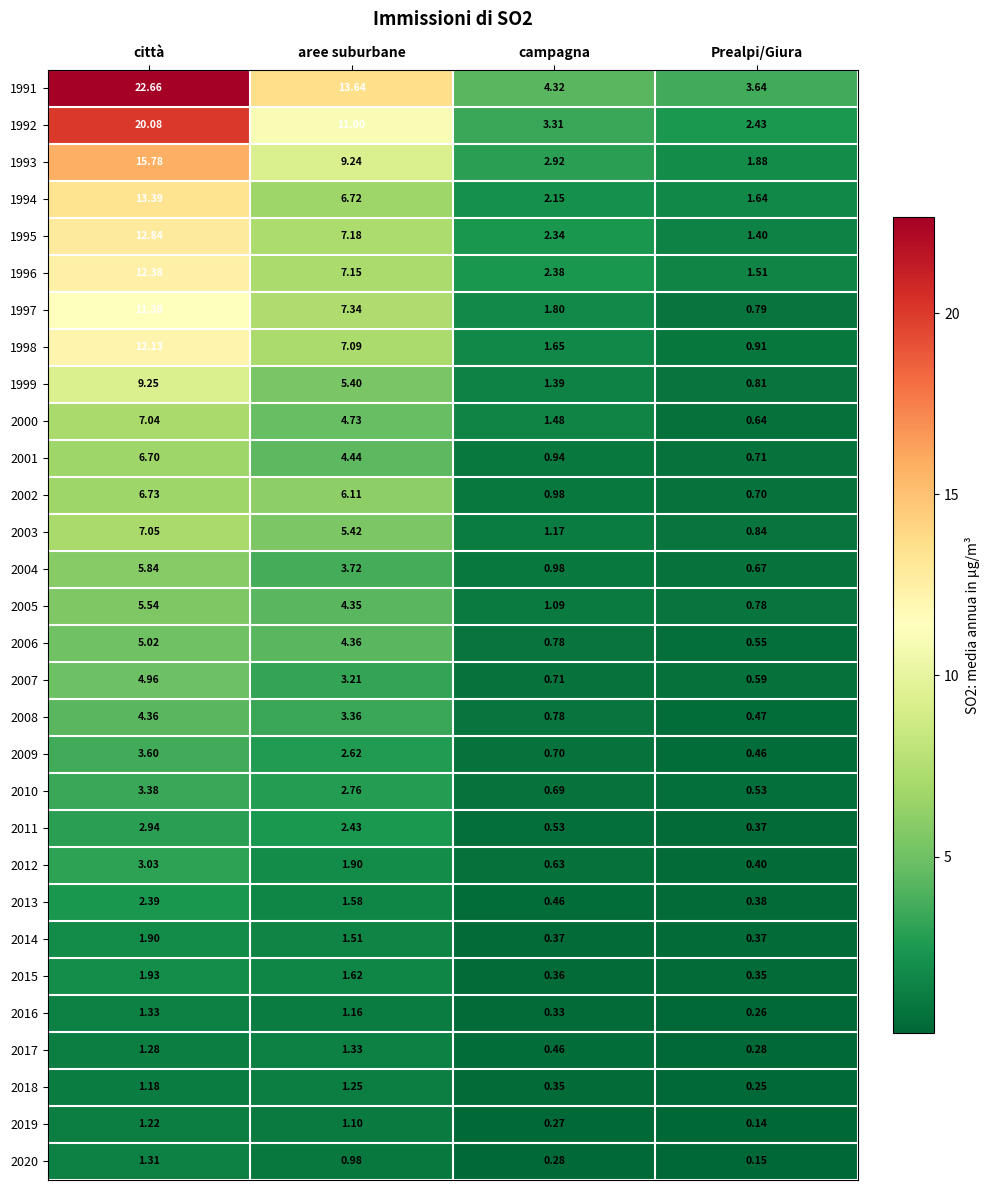

At which label is 2001 closest to 3?

aree suburbane